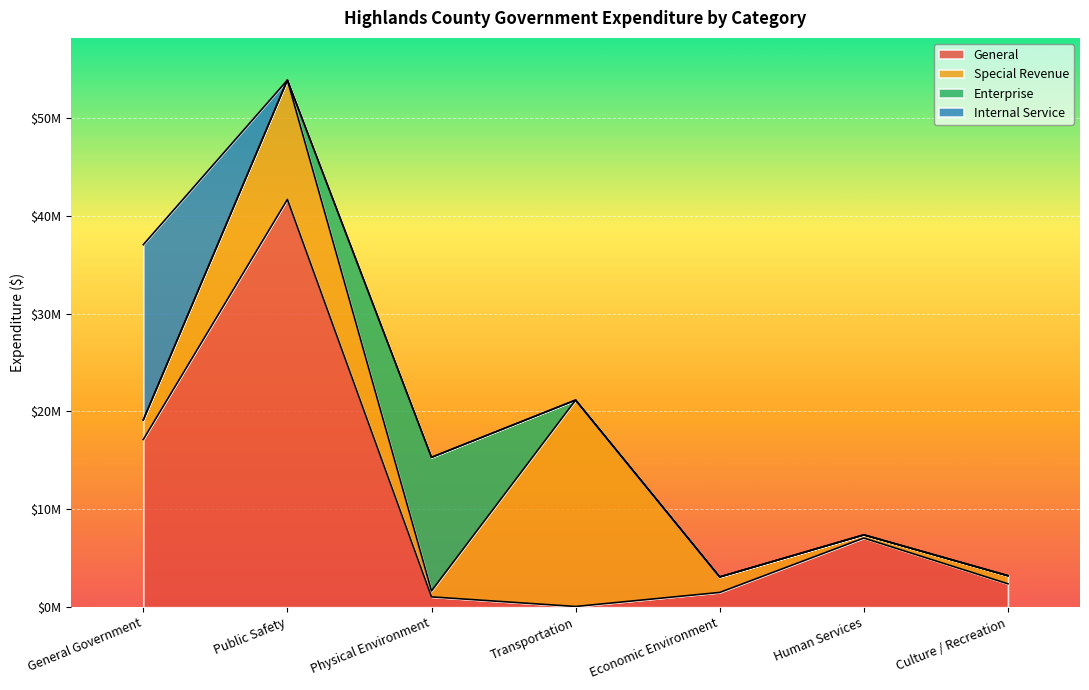

What is the label of the 2nd point from the right?

Human Services